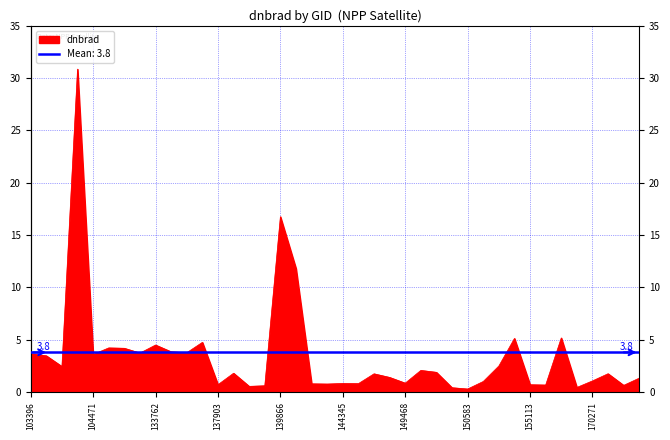

The value at 134138 is 3.9. True or false?

True